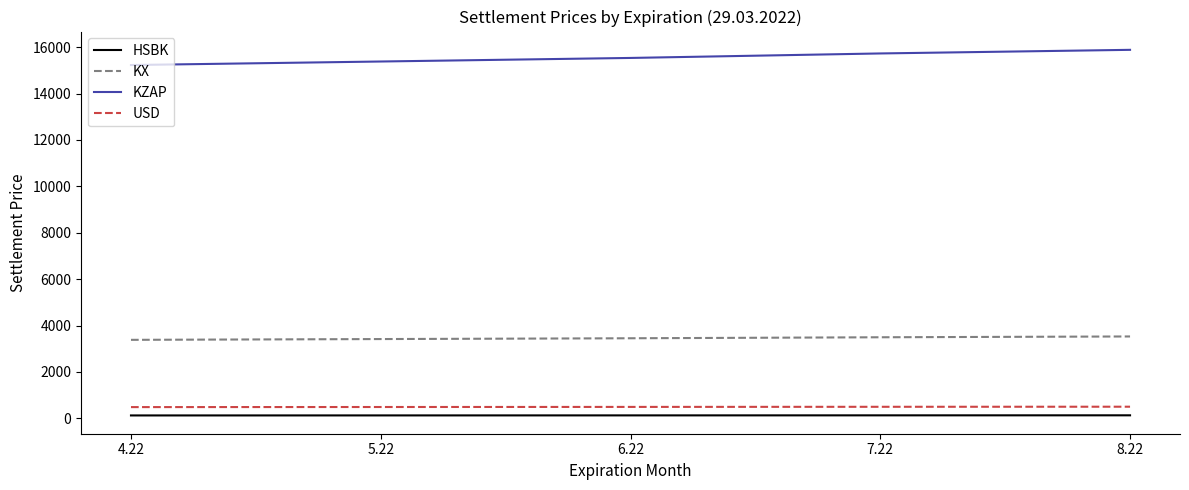

True or false: KZAP and HSBK cross at least once.

False